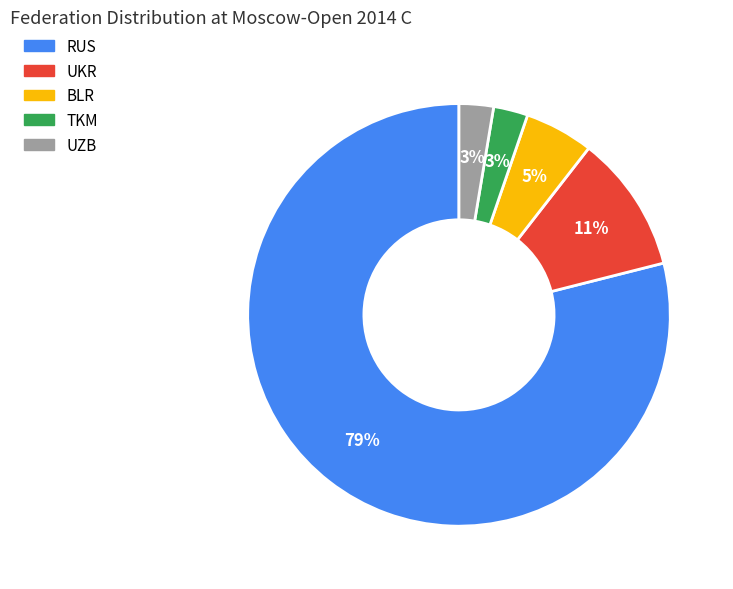

Combined, do UKR and UZB account for over 50%?

No